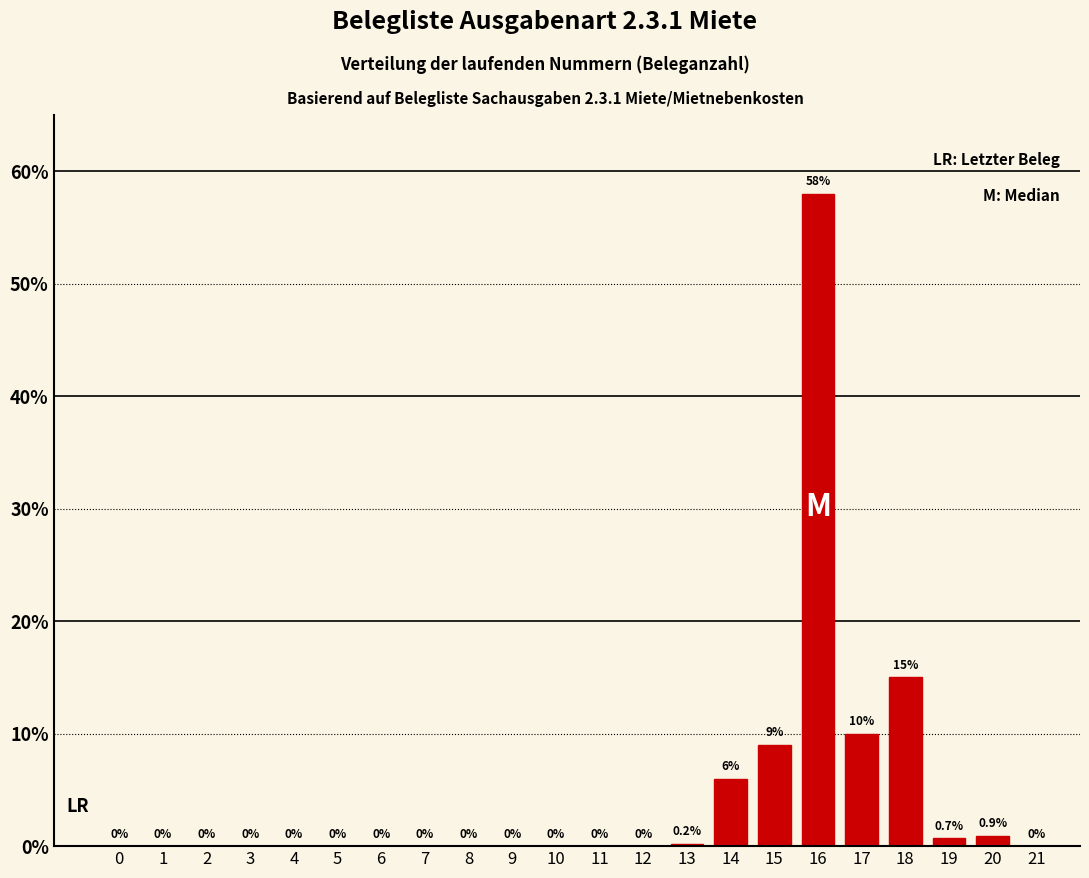

Reading left to right, extract all data points from this chart.

0=0.0	1=0.0	2=0.0	3=0.0	4=0.0	5=0.0	6=0.0	7=0.0	8=0.0	9=0.0	10=0.0	11=0.0	12=0.0	13=0.2	14=6.0	15=9.0	16=58.0	17=10.0	18=15.0	19=0.7	20=0.9	21=0.0